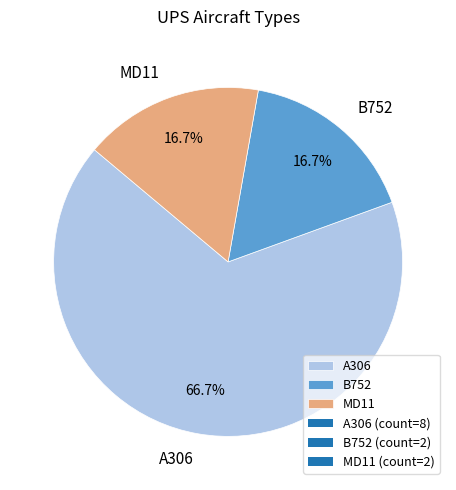

What portion of the pie excludes B752?

83.3%